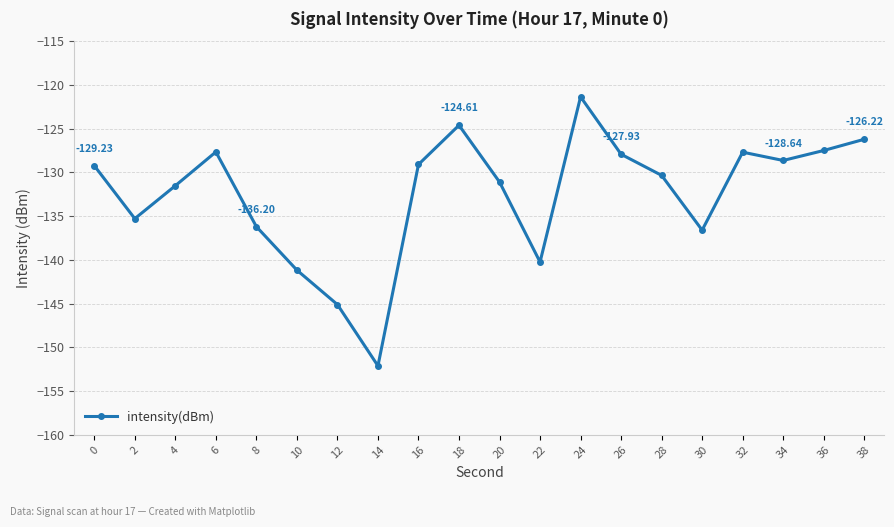

What is the difference between the values at 28 and 34?

1.7